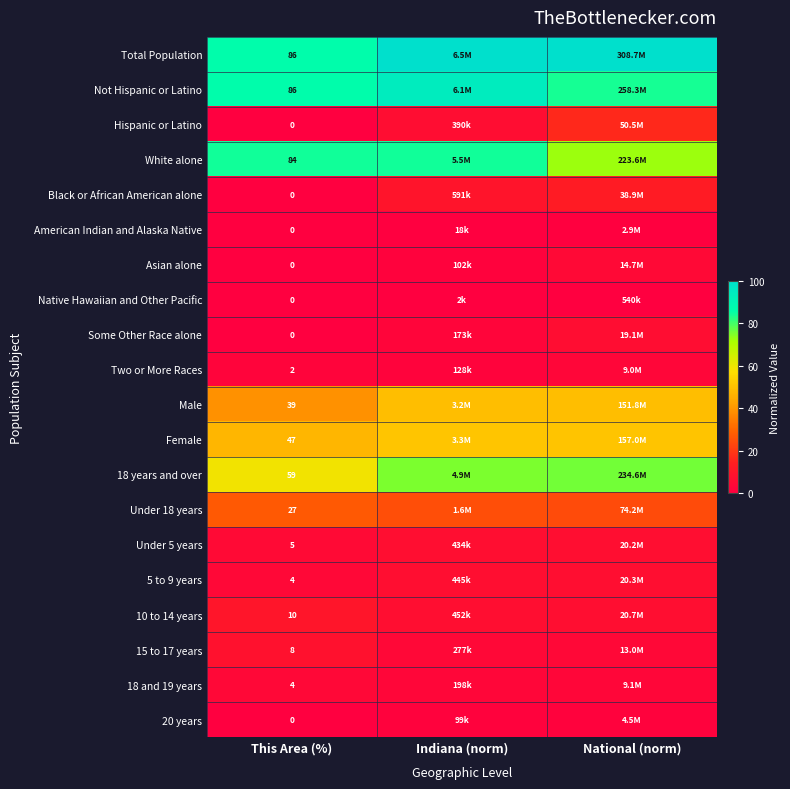

List the labels in order of Asian alone value, smallest first.

This Area (%), Indiana (norm), National (norm)